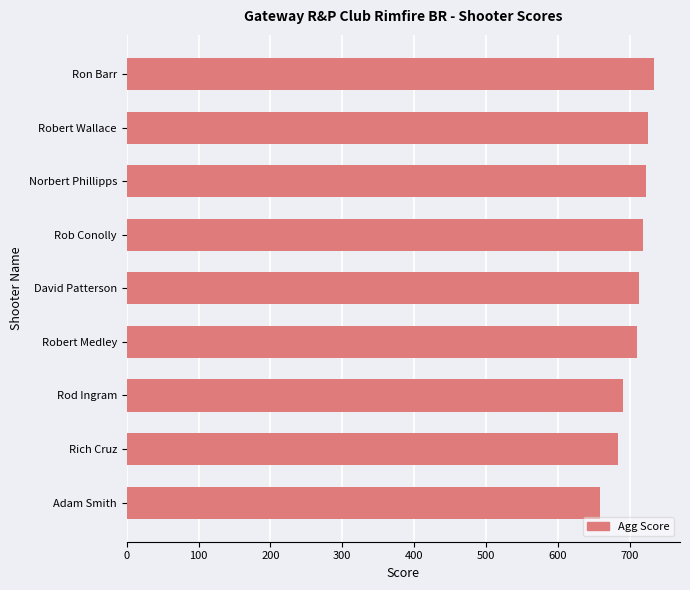

What is the difference between the maximum and minimum values?

75